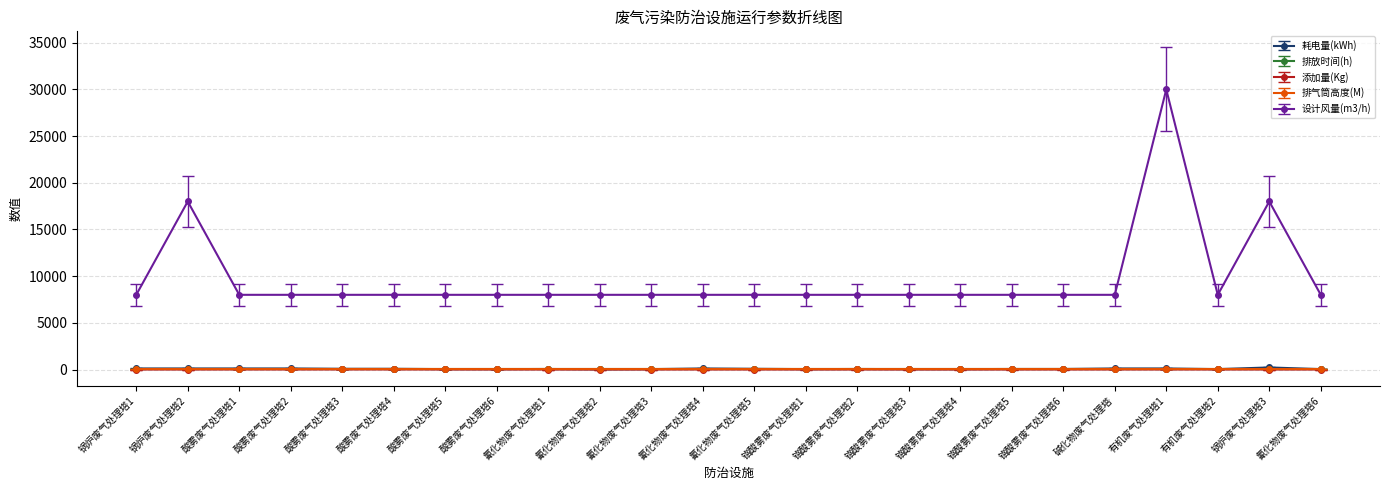

Which series has the largest total across all categories?

设计风量(m3/h)